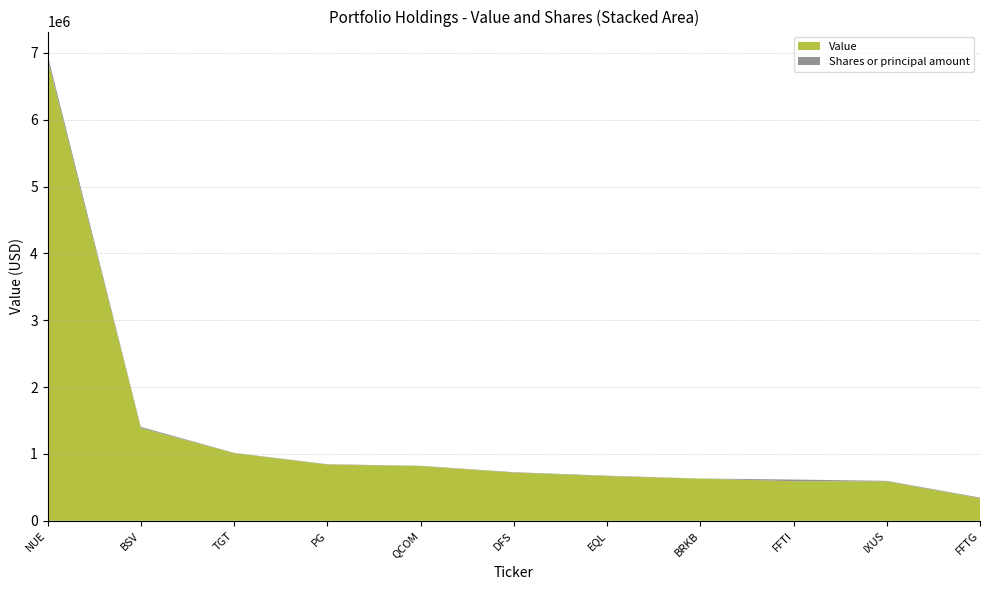

Reading right to left, transcribe all the data shown in this chart.

Value: FFTG=337000	IXUS=590000	FFTI=593000	BRKB=631000	EQL=669000	DFS=722000	QCOM=819000	PG=842000	TGT=1013000	BSV=1388000	NUE=6909000
Shares or principal amount: FFTG=10828	IXUS=8322	FFTI=24824	BRKB=2110	EQL=6112	DFS=6244	QCOM=4478	PG=5148	TGT=4377	BSV=17170	NUE=60528